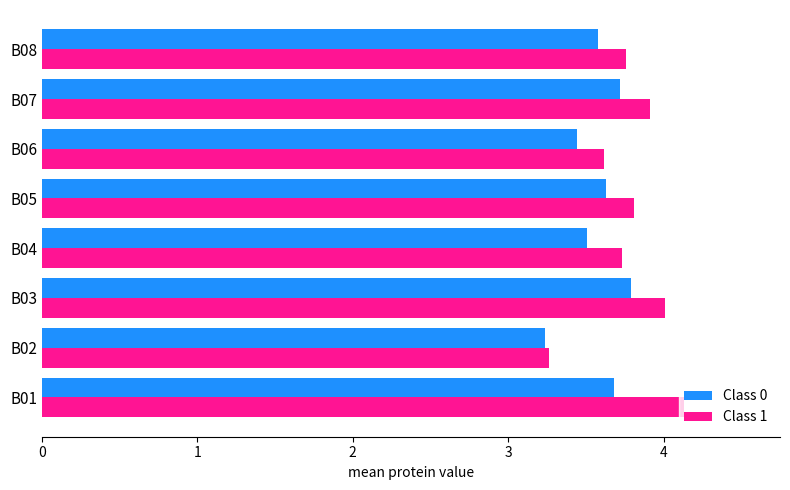

What is the difference between the Class 0 values at B07 and B06?

0.3